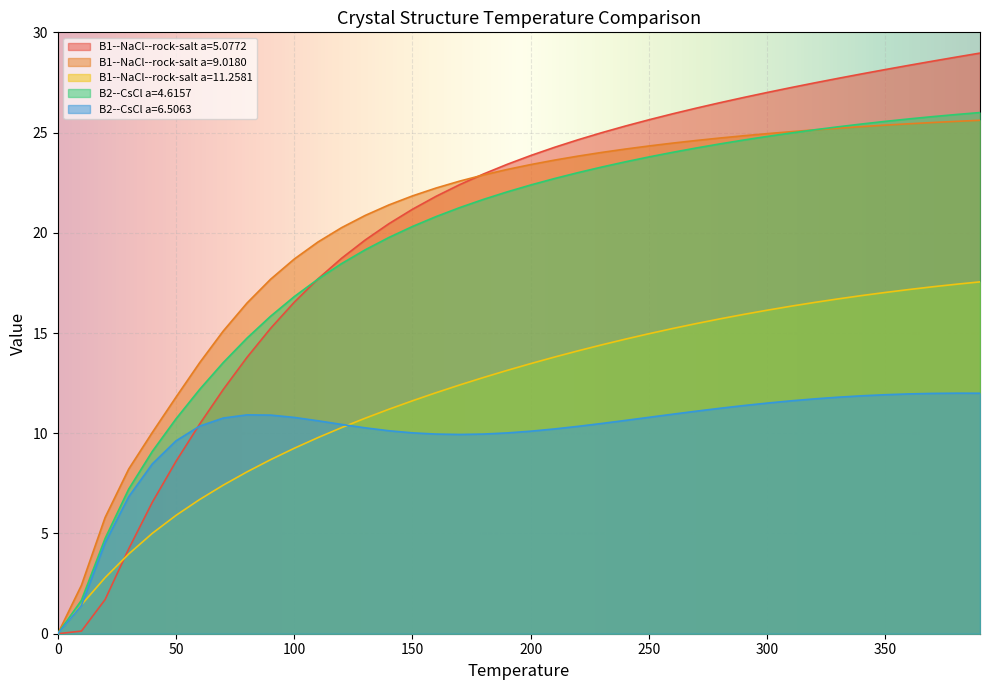

What is the value of the B1--NaCl--rock-salt a=9.0180 point at the 33rd from the left?

25.1